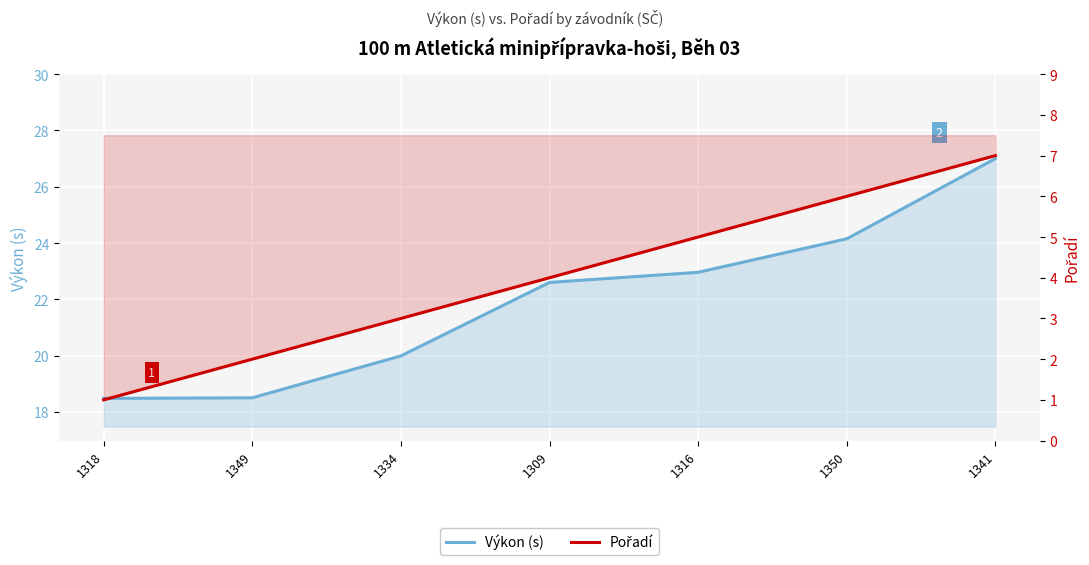

What is the label of the 5th point from the left?

1316